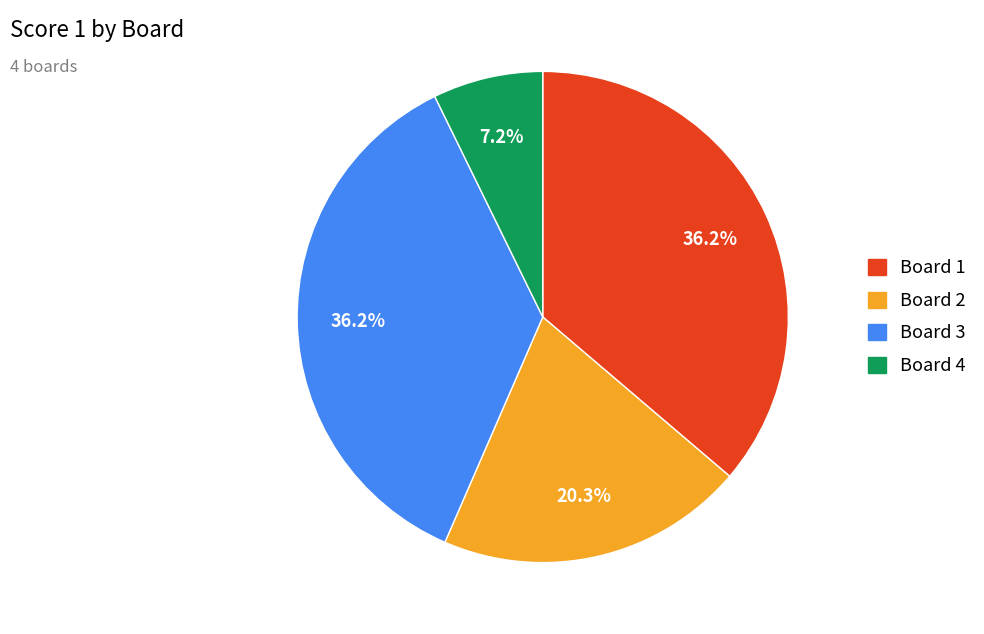

Is there any slice that represents more than half of the pie?

No